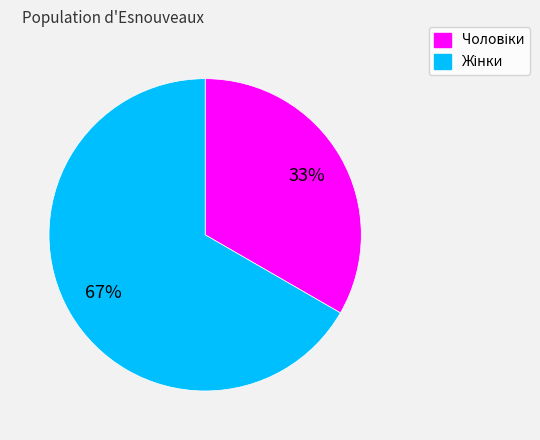

Is there any slice that represents more than half of the pie?

Yes